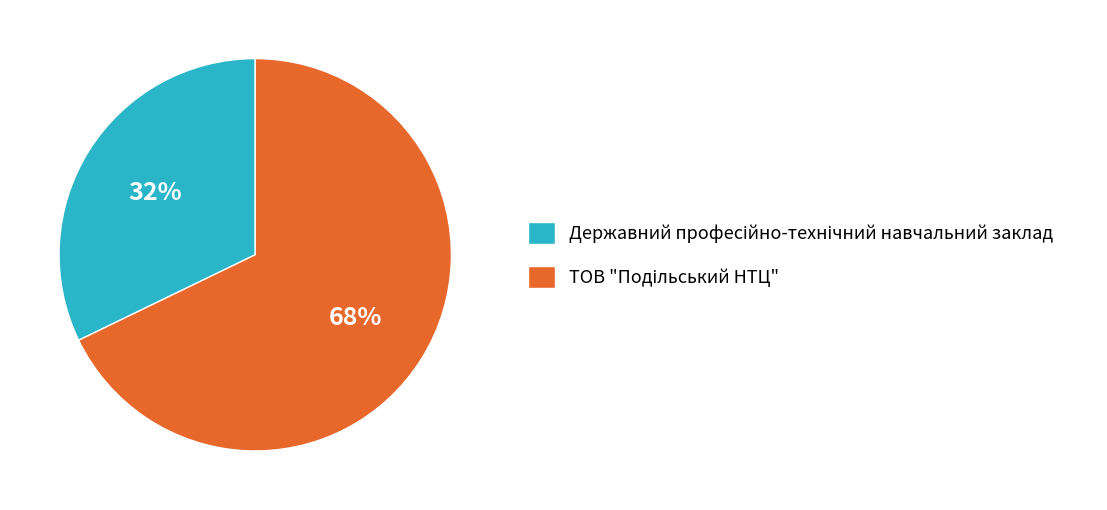

To the nearest percent, what is the average slice percentage?

50%